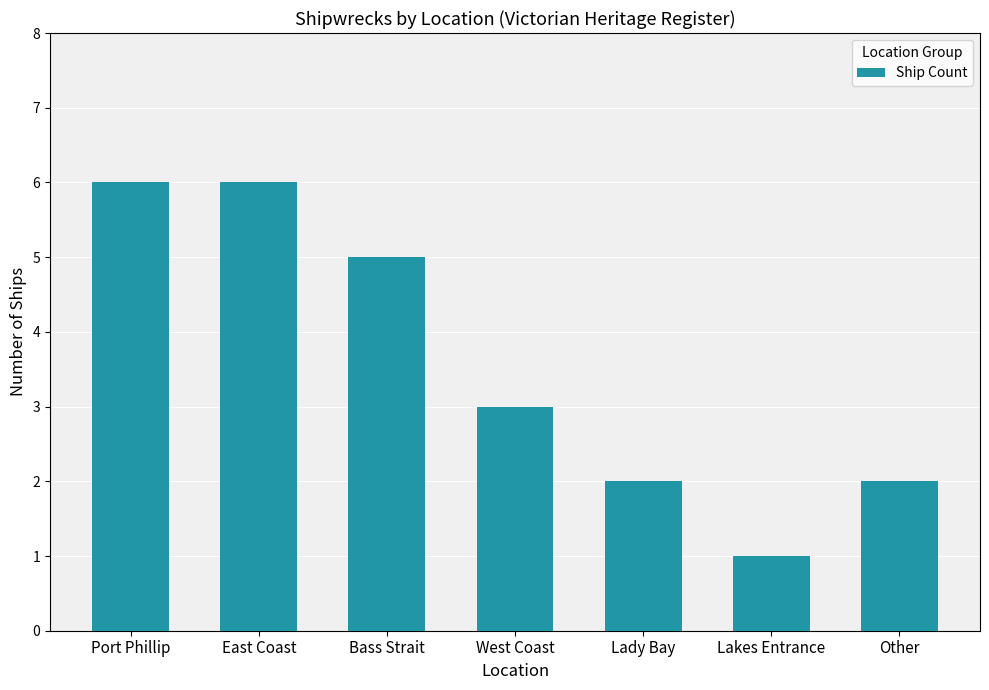

What is the sum of all values?

25